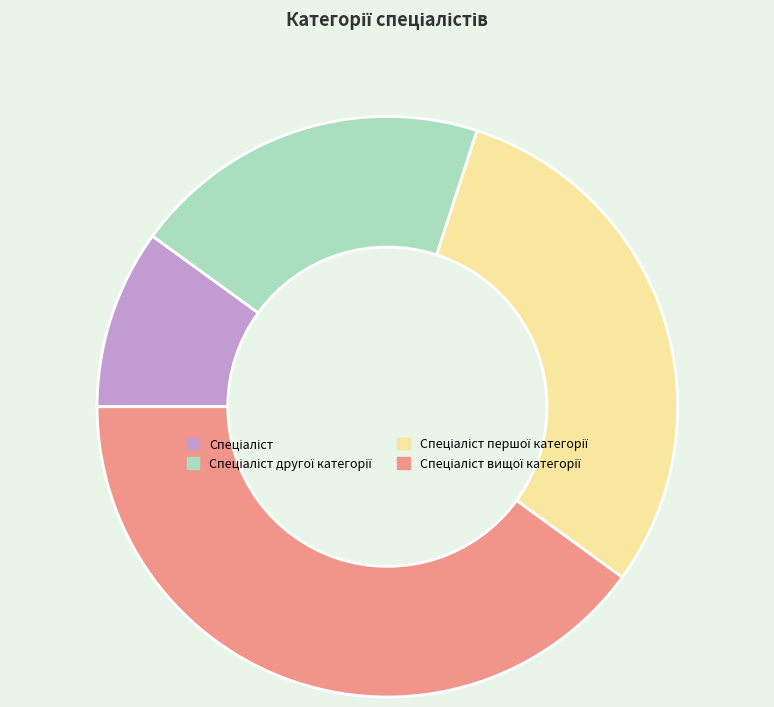

How many slices are in this pie chart?

4